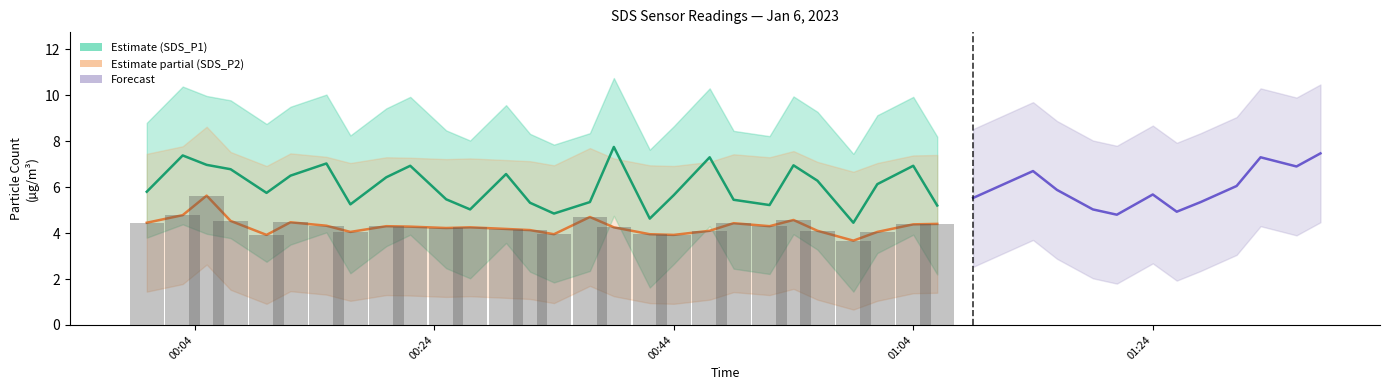

Which series has the largest total across all categories?

SDS_P1